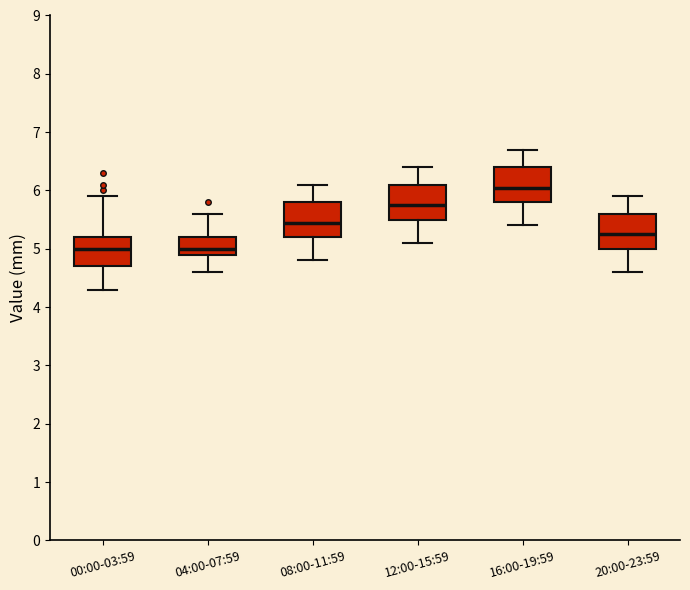

Reading left to right, transcribe this box plot: for each box, give where its median line is, the range the box spans, and where its two whiskers end, as read against the y-axis. The values are not printed on the chart, so give them approximately, as read against the axis.

00:00-03:59: median 5.0, box 4.7 to 5.2, whiskers 4.3 to 5.9
04:00-07:59: median 5.0, box 4.9 to 5.2, whiskers 4.6 to 5.6
08:00-11:59: median 5.5, box 5.2 to 5.8, whiskers 4.8 to 6.1
12:00-15:59: median 5.8, box 5.5 to 6.1, whiskers 5.1 to 6.4
16:00-19:59: median 6.1, box 5.8 to 6.4, whiskers 5.4 to 6.7
20:00-23:59: median 5.3, box 5.0 to 5.6, whiskers 4.6 to 5.9